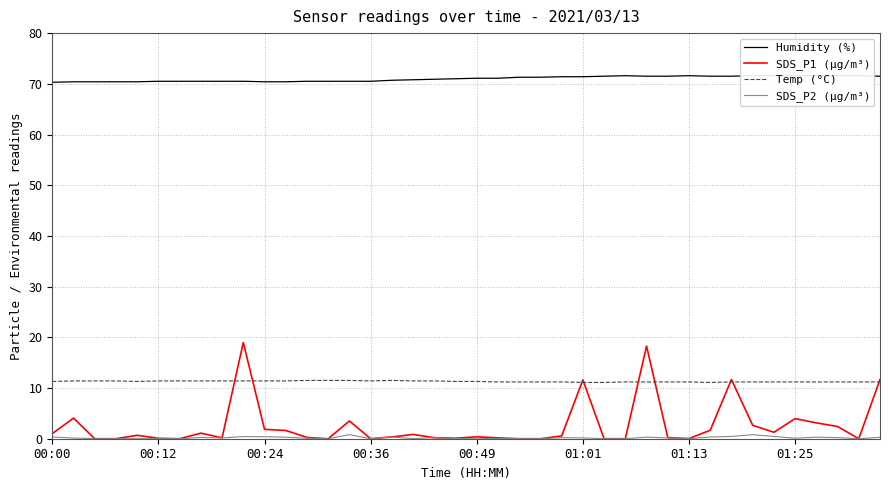

Which series ends up on top after the final intersection of SDS_P1 (µg/m³) and Temp (°C)?

SDS_P1 (µg/m³)